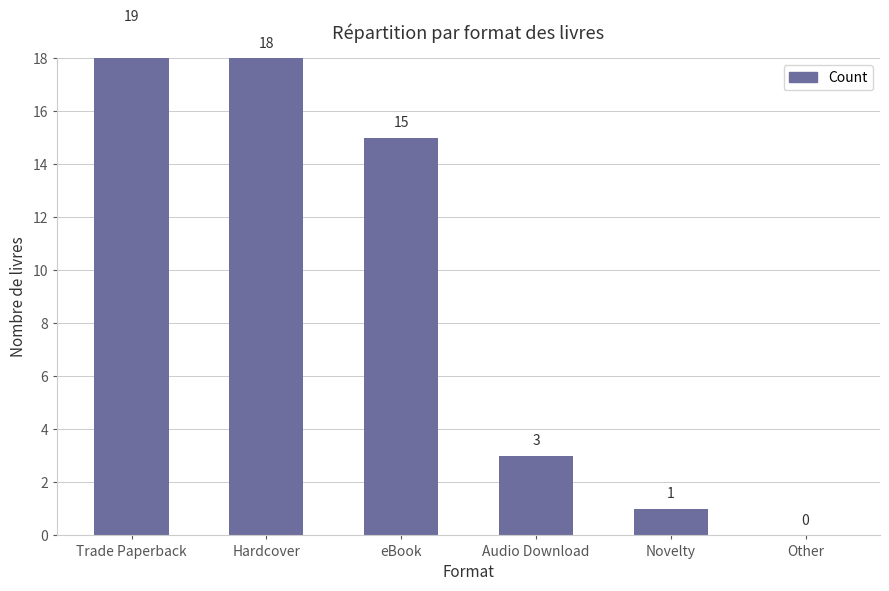

At which label is the value closest to 9?

eBook